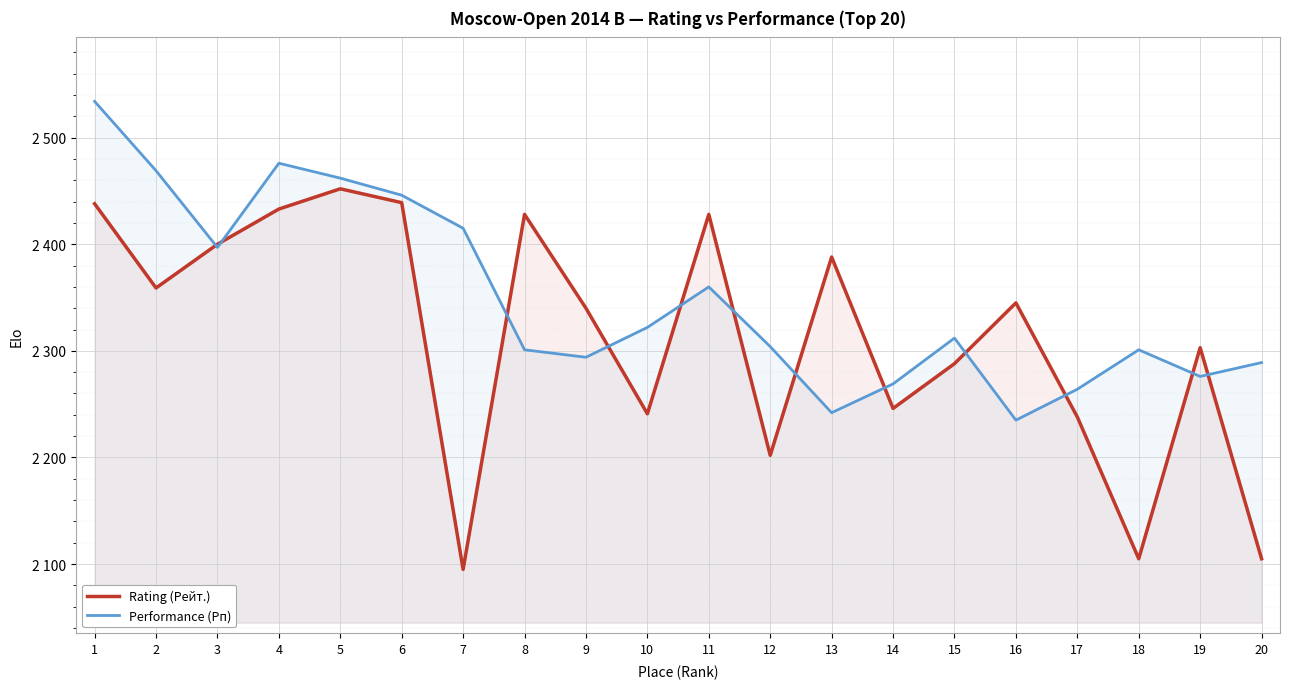

Where do Rating (Рейт.) and Performance (Рп) first cross each other?

2 and 3